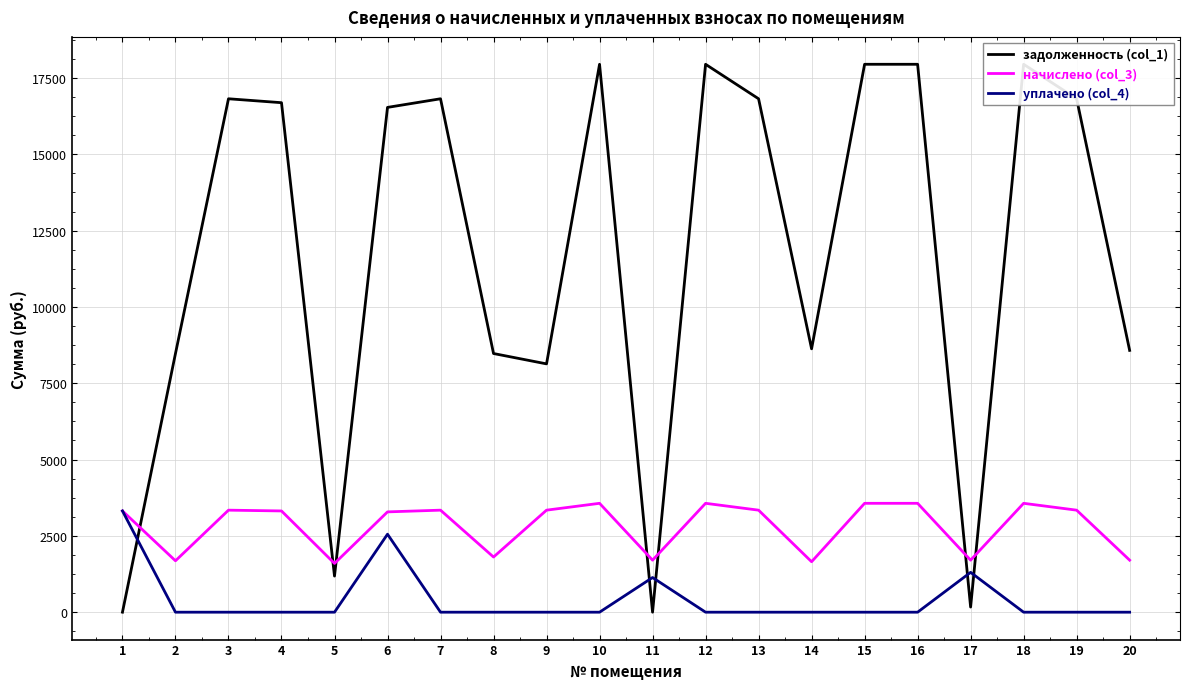

Rank the series by their average value, from lowest to highest.

уплачено (col_4), начислено (col_3), задолженность (col_1)